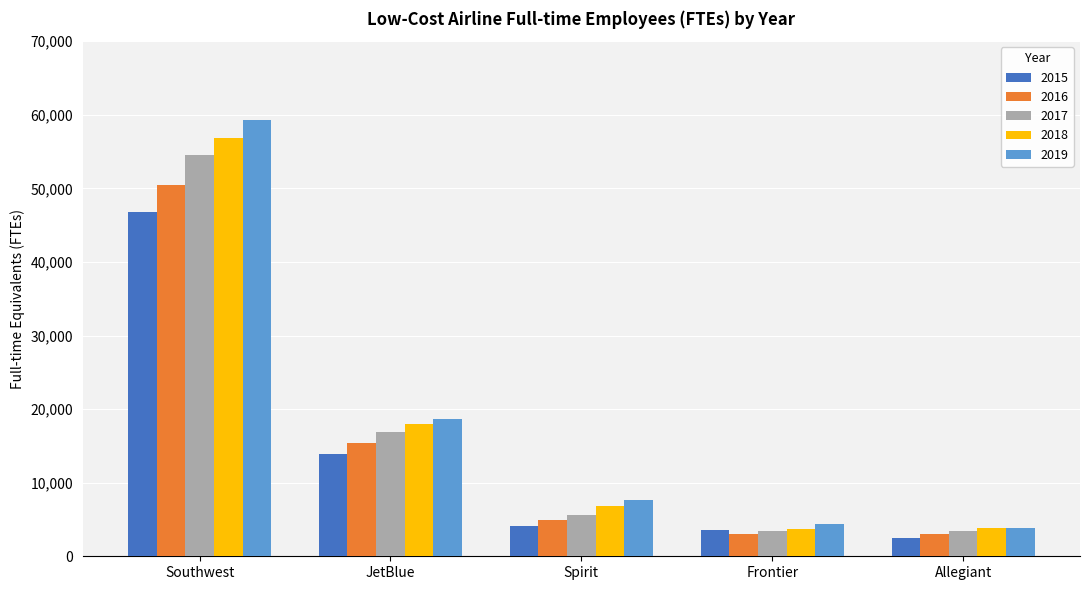

What is the total value across all series at Allegiant?

16590